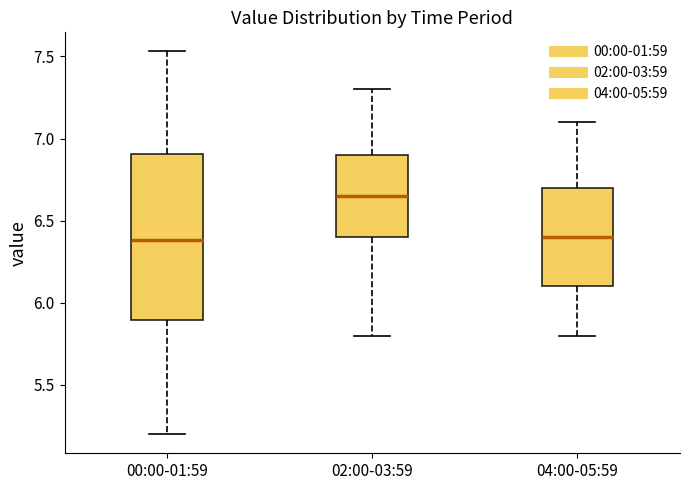

Which box is the tallest, from its lower edge to its upper edge?

00:00-01:59